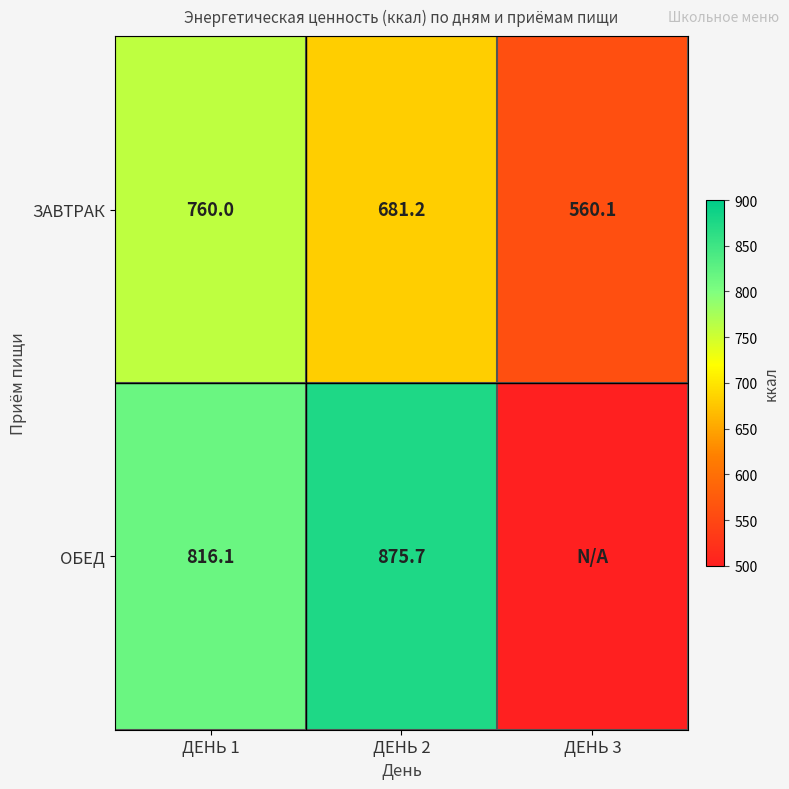

Between ДЕНЬ 2 and ДЕНЬ 3, which is larger?

ДЕНЬ 2